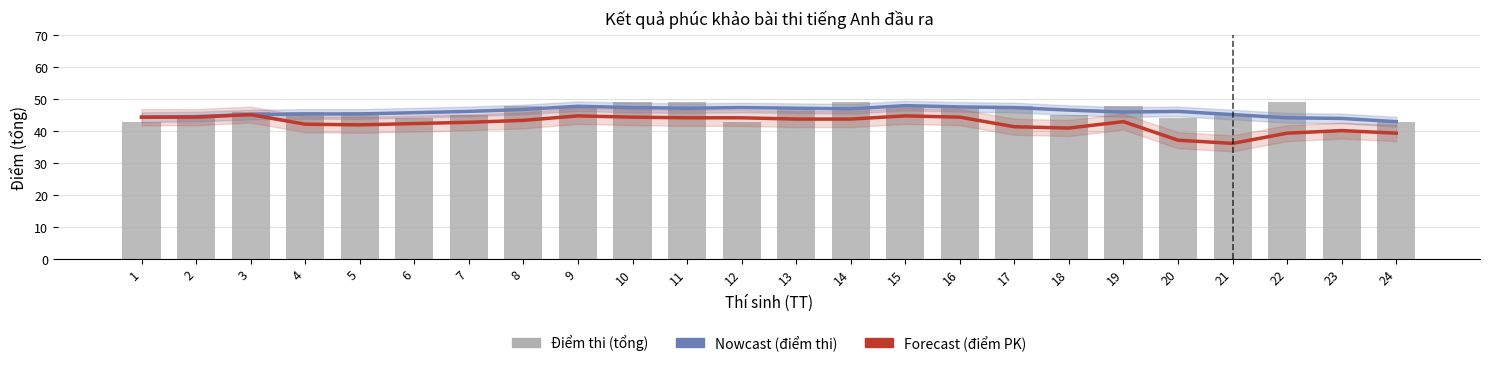

The value of Điểm thi (tổng) at 4 is 80.3. True or false?

False